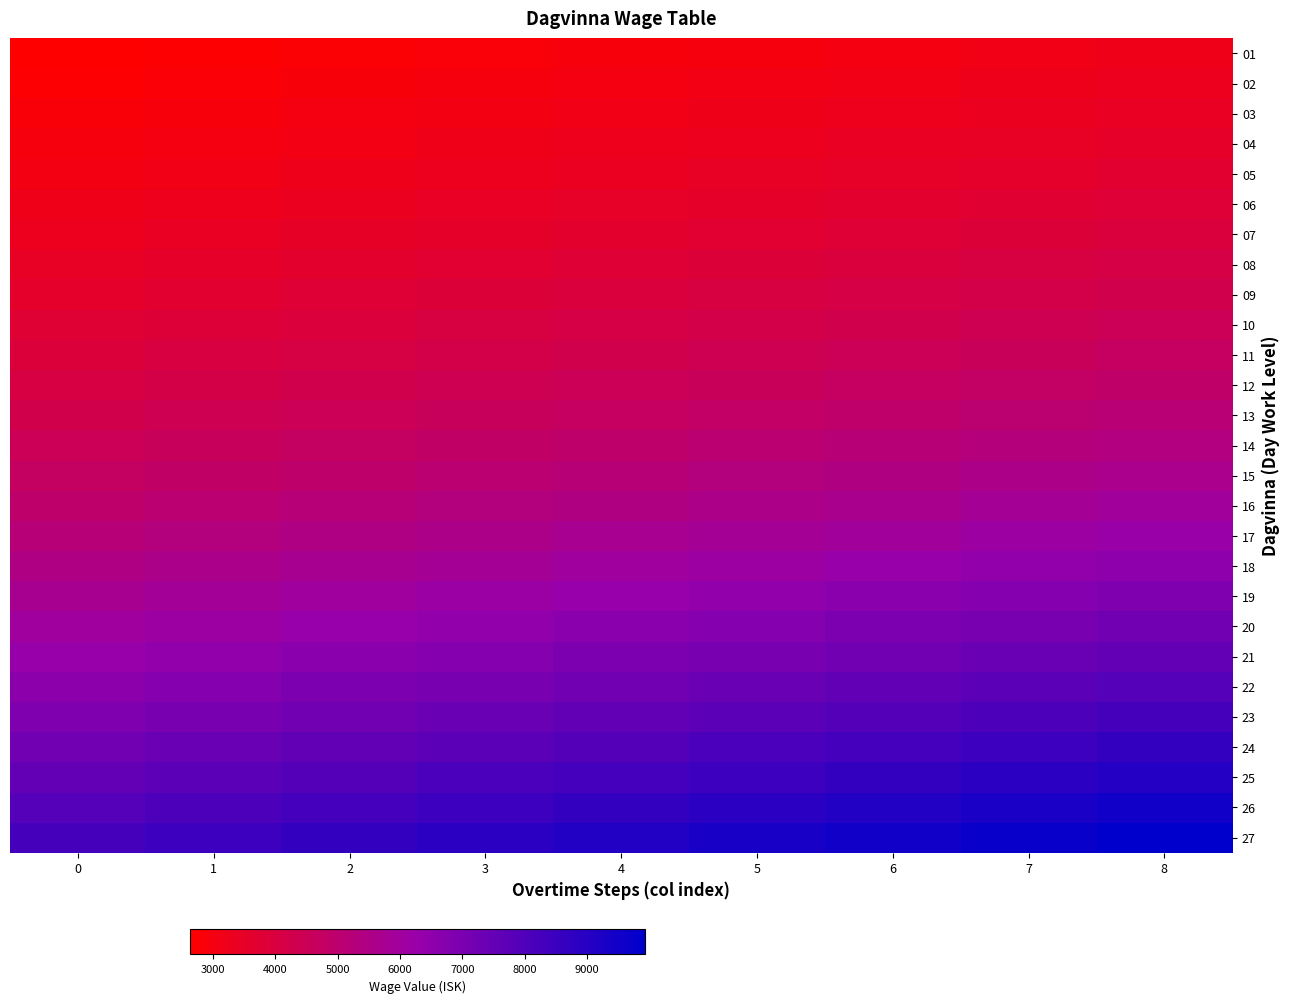

What is the difference between the highest and lowest values at 6?

6480.7